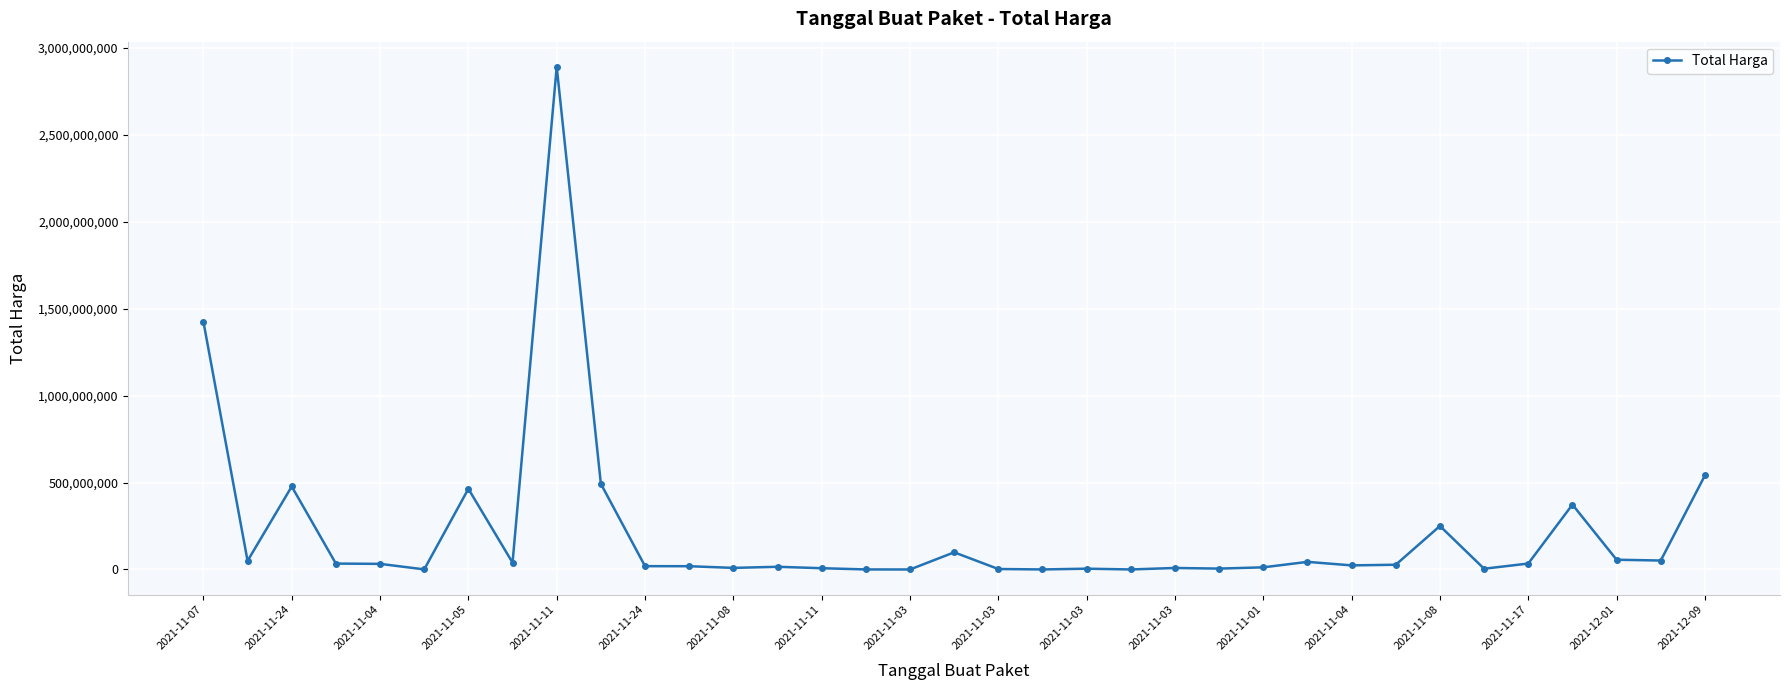

True or false: the data has more than 1 interior local peaks.

True